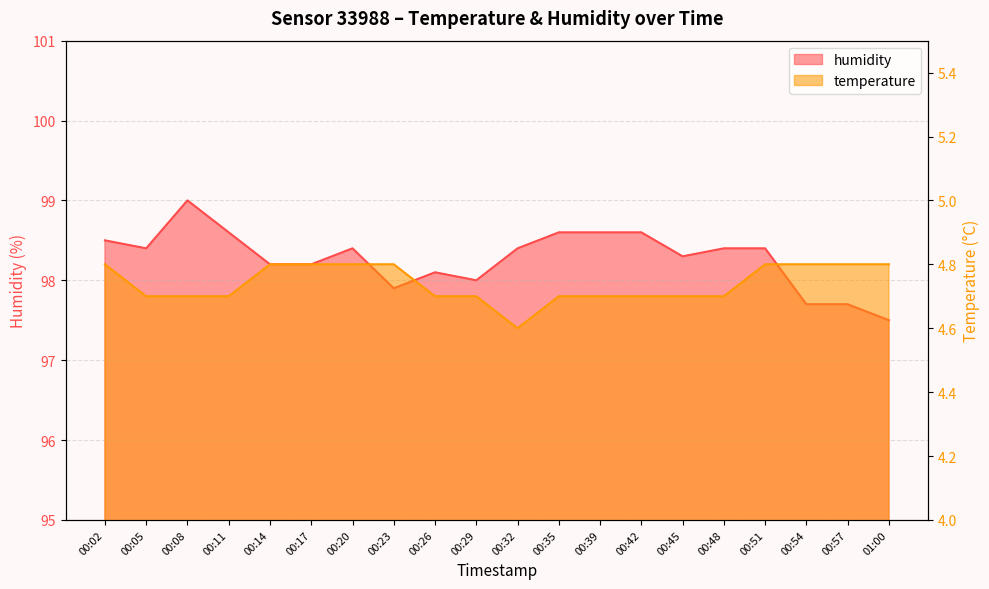

Rank the series at 00:35 from lowest to highest value.

temperature, humidity